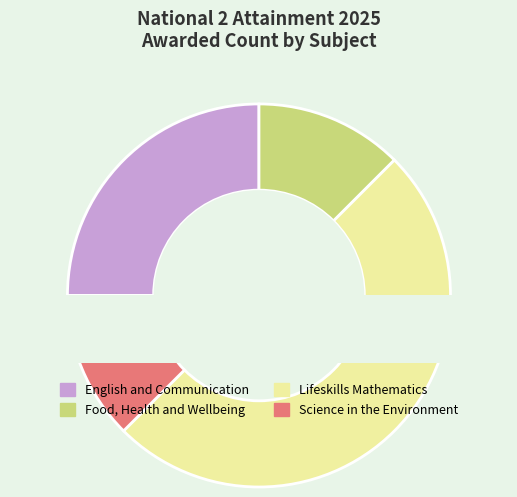

How many segments does this pie chart have?

4